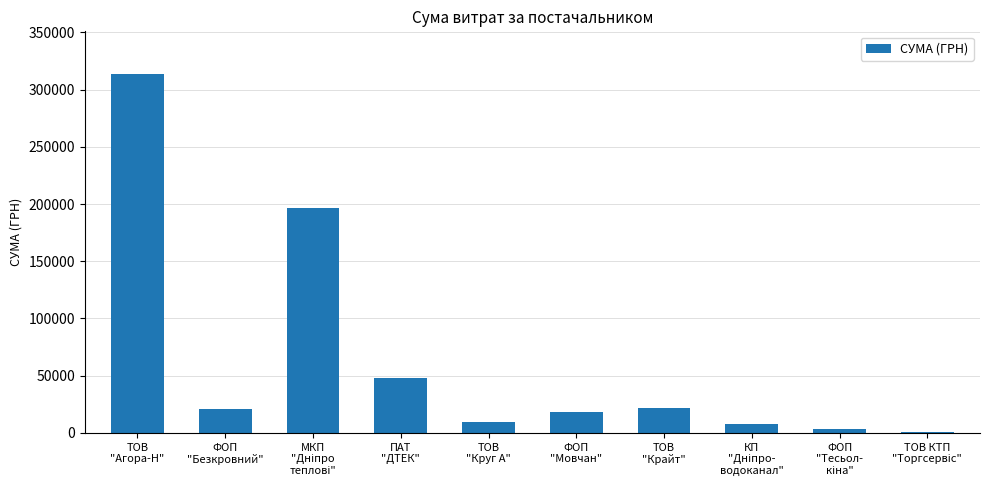

What is the sum of all values?

639625.5